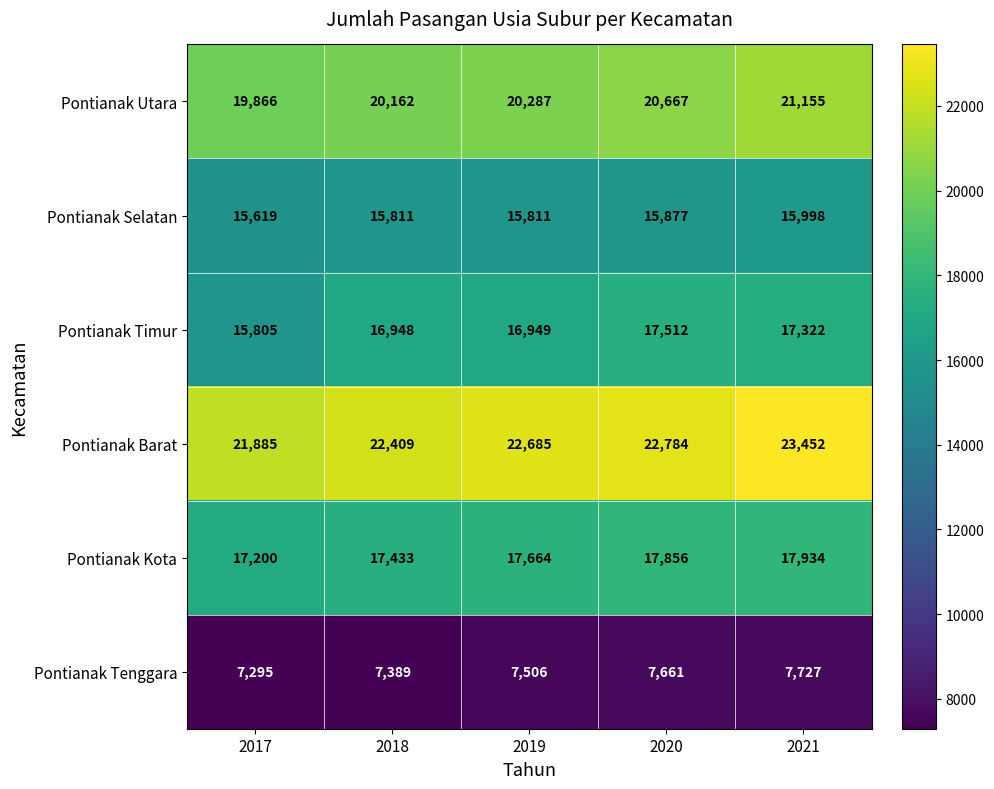

What is the total value across all series at 2017?

97670